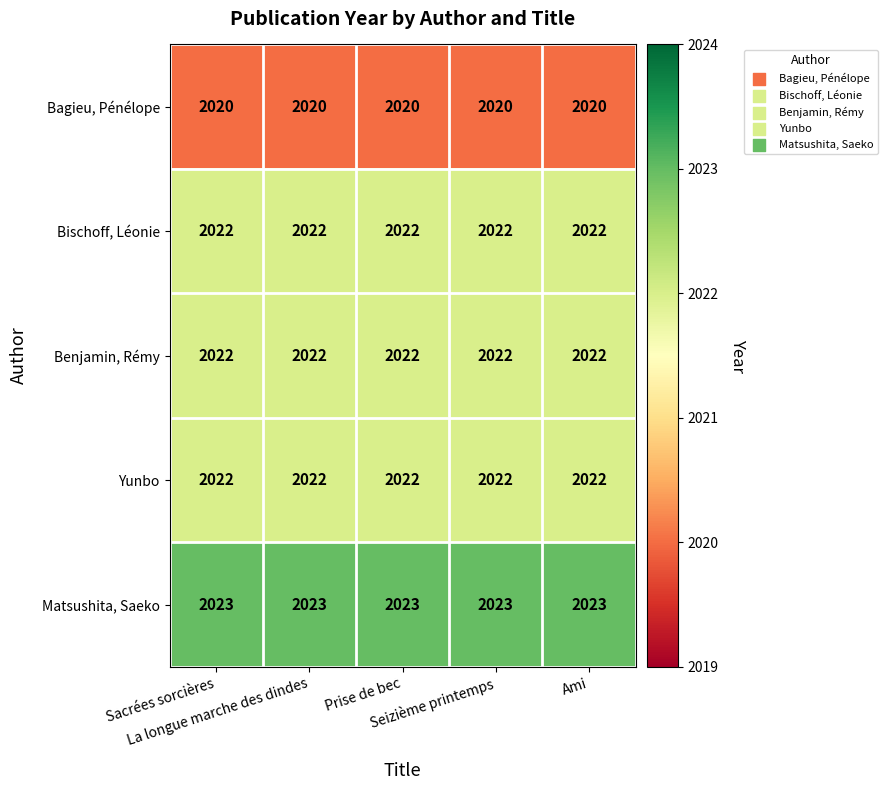

What is the average value of the Benjamin, Rémy series?

2022